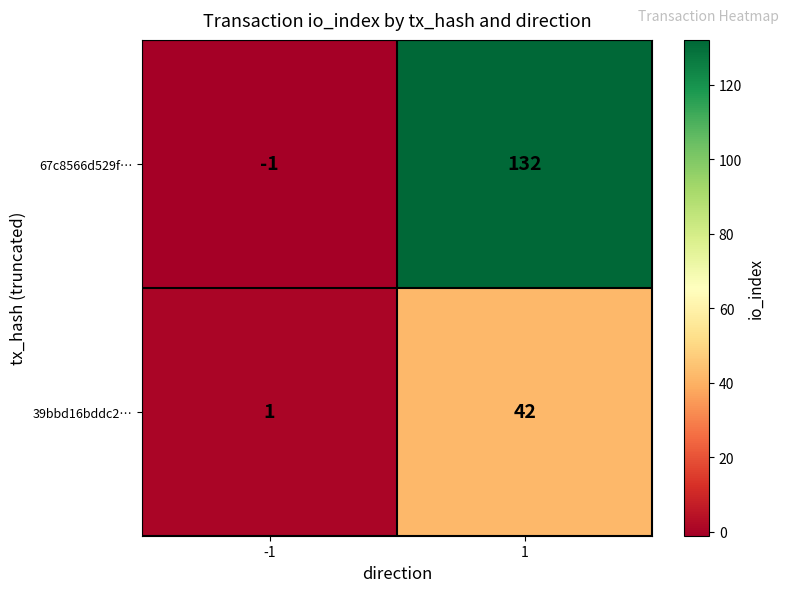

At which category does the chart reach its peak across all series?

1